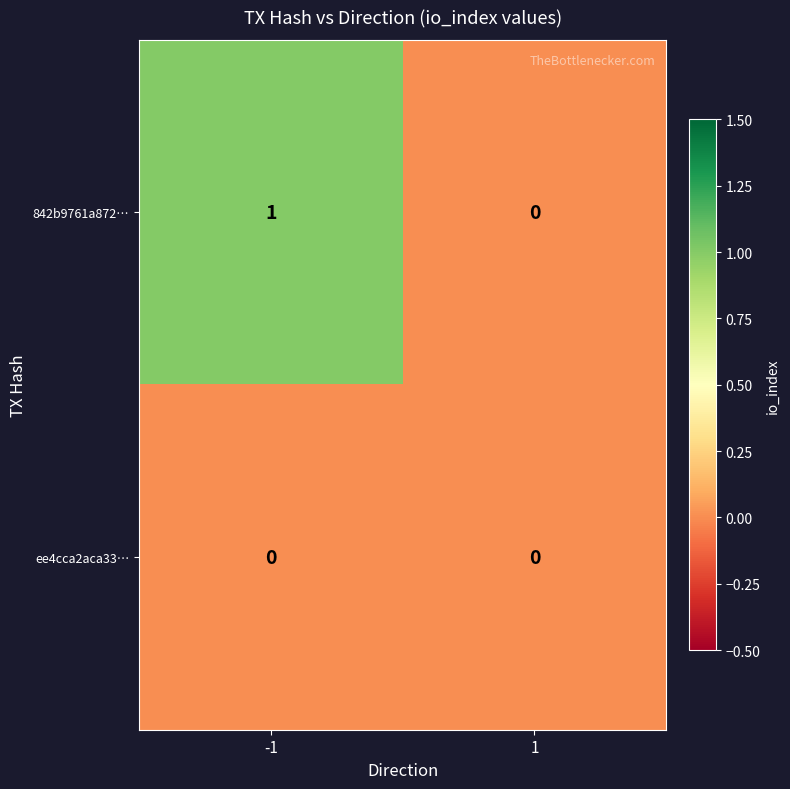

At which category is the sum across all series the highest?

-1